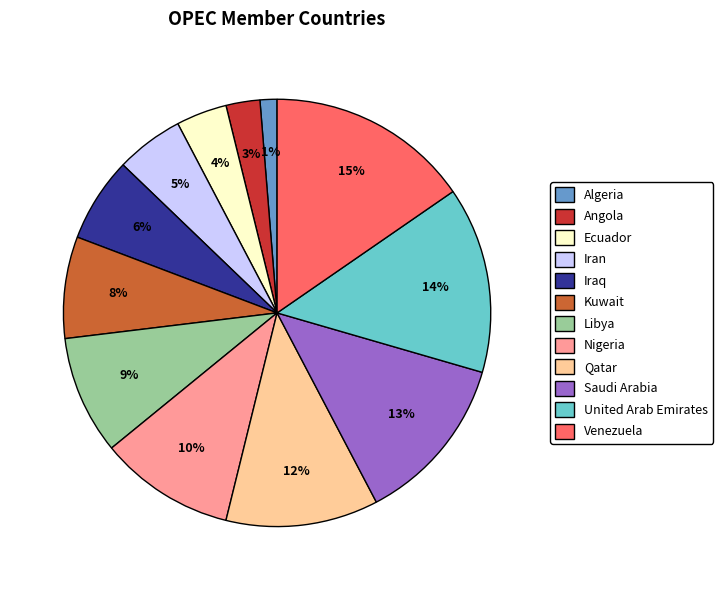

Combined, do Ecuador and Libya account for over 50%?

No